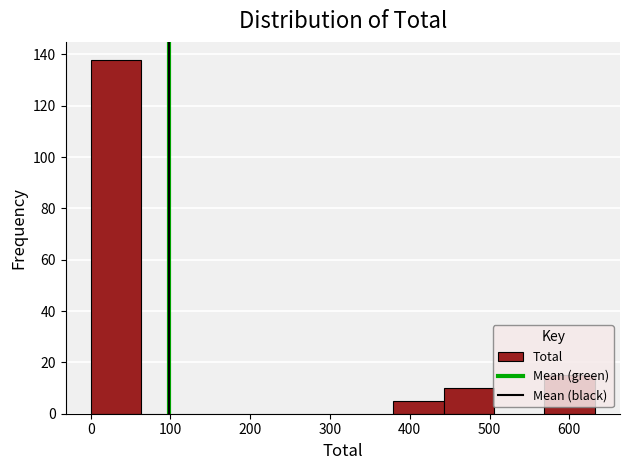

Over which range of the x-axis is the bar tallest?

0 to 60